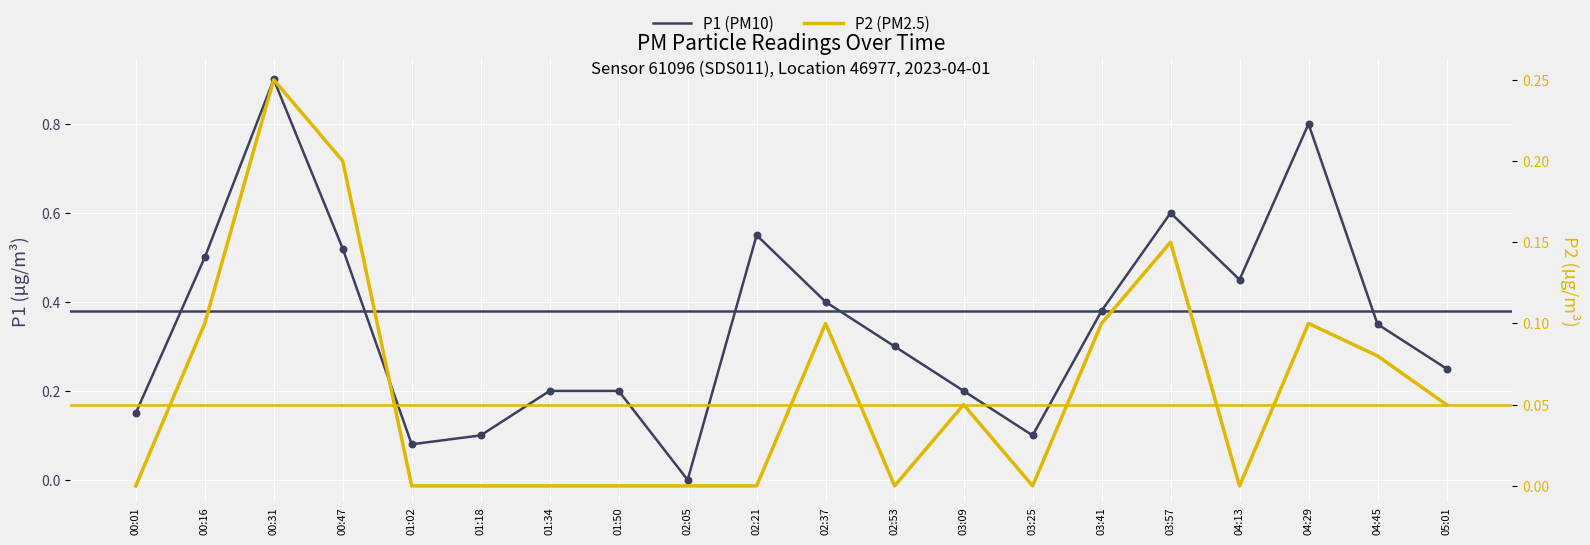

Which series reaches the maximum Y coordinate?

P1 (PM10)